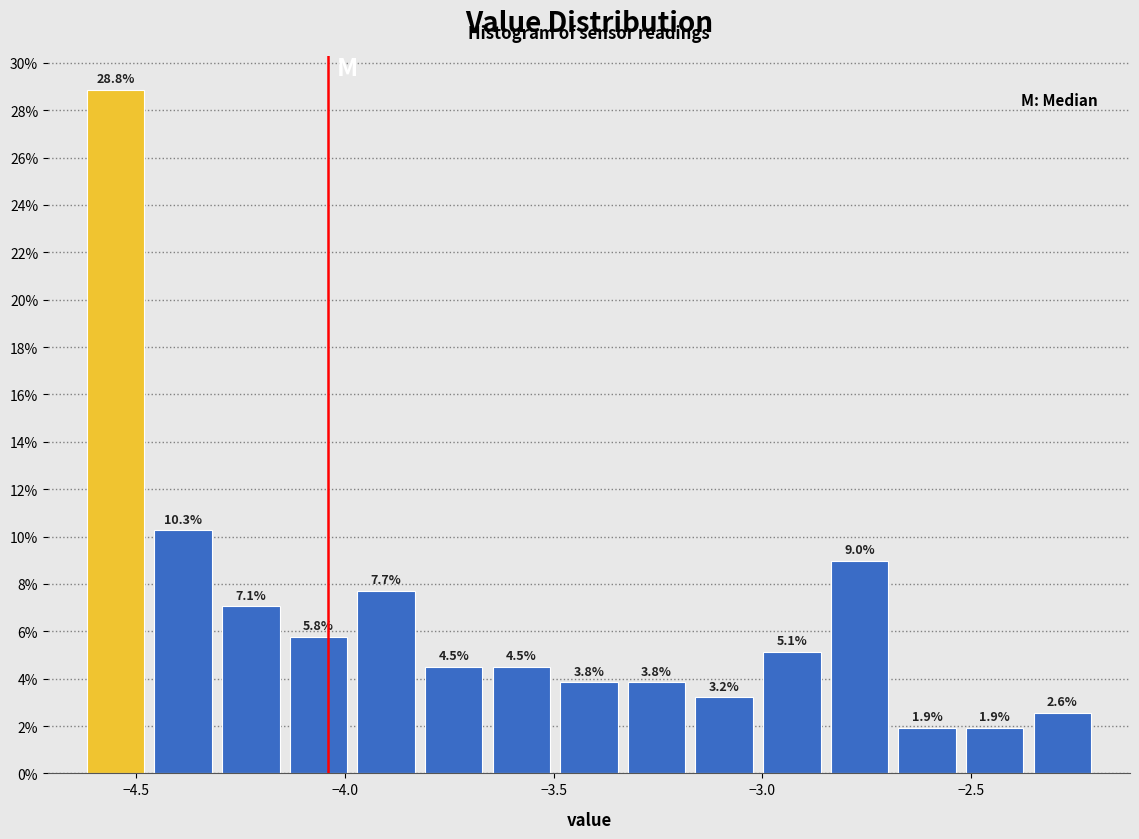

Around what value on the x-axis is the tallest bar? Give the approximate position of its centre, as read against the axis.

-4.55